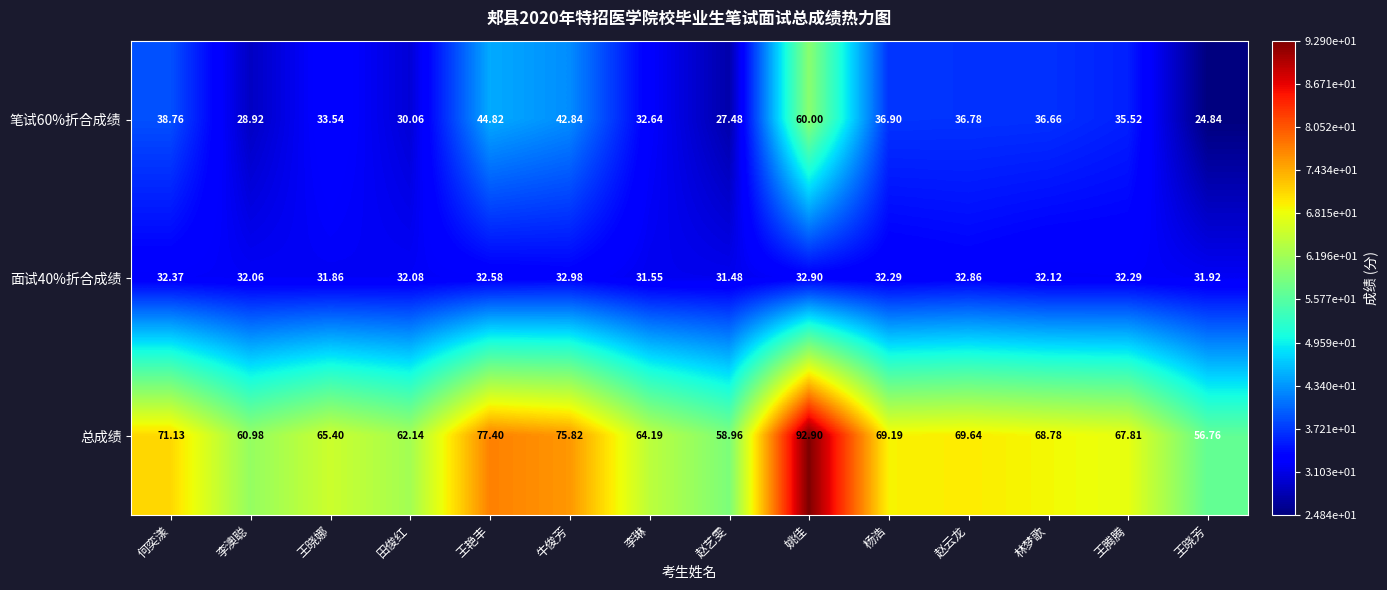

Which series changed the most between 赵艺雯 and 林梦歌?

总成绩